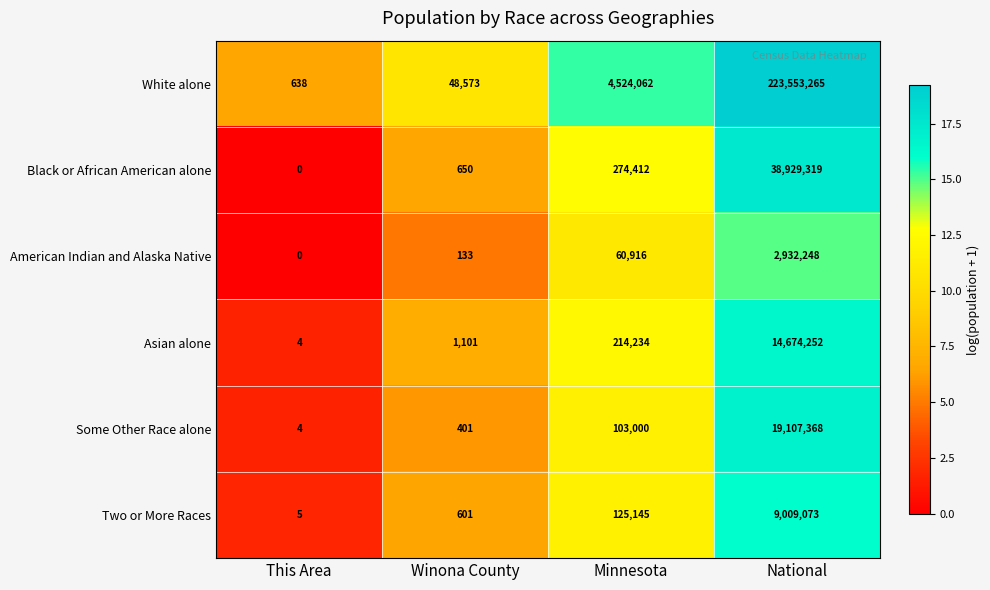

True or false: Black or African American alone has a value of 180922 at Minnesota.

False